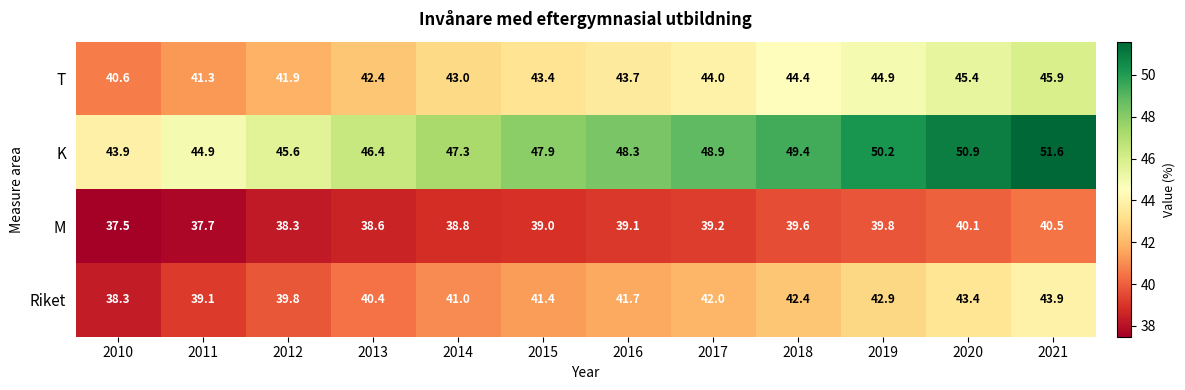

What is the minimum value shown in the chart?

37.5